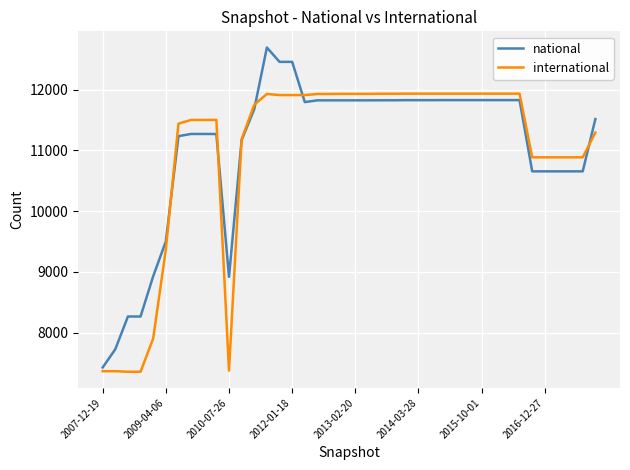

List the series in order of their peak value, highest first.

national, international